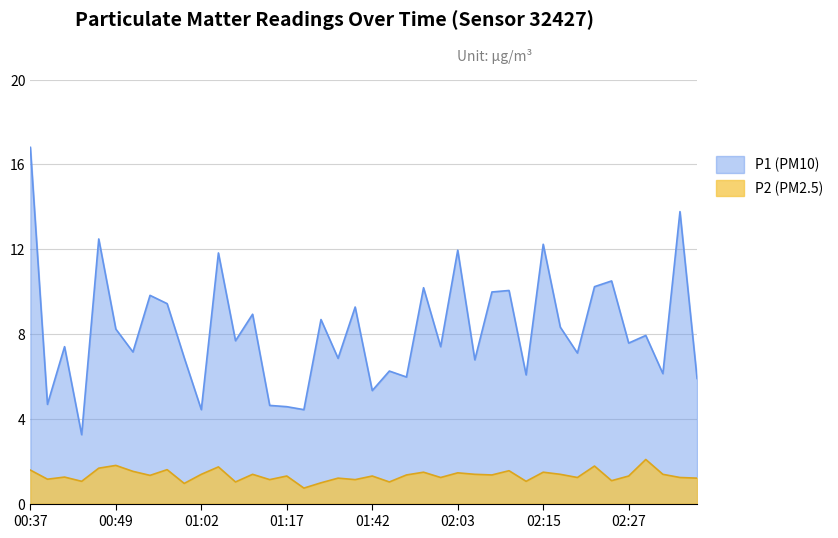

What is the sum of the P2 values at 01:39 and 01:02?

2.5